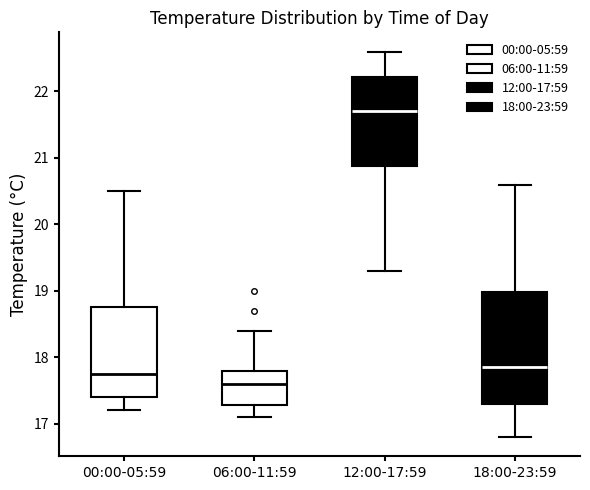

Where is the lower edge of the box for 12:00-17:59 on the y-axis? The values are not printed on the chart, so give them approximately, as read against the axis.

20.9